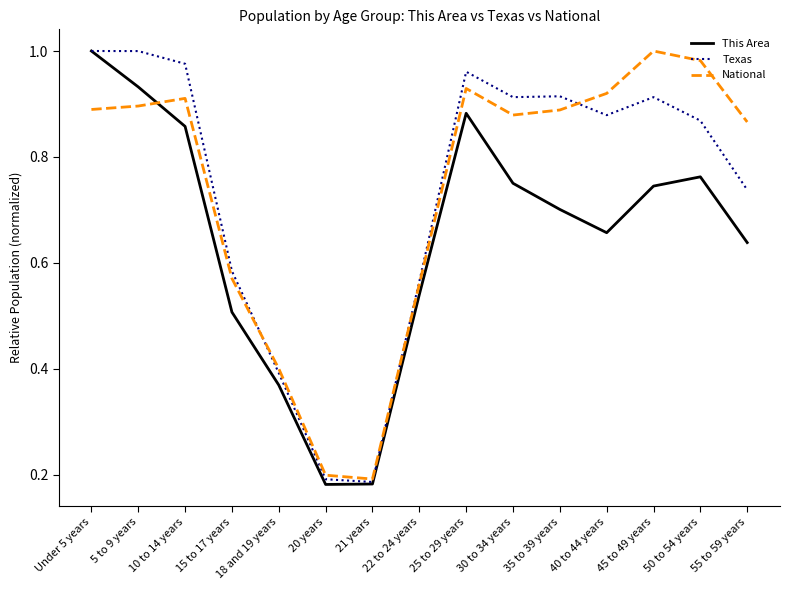

What is the total value across all series at 25 to 29 years?

2.8